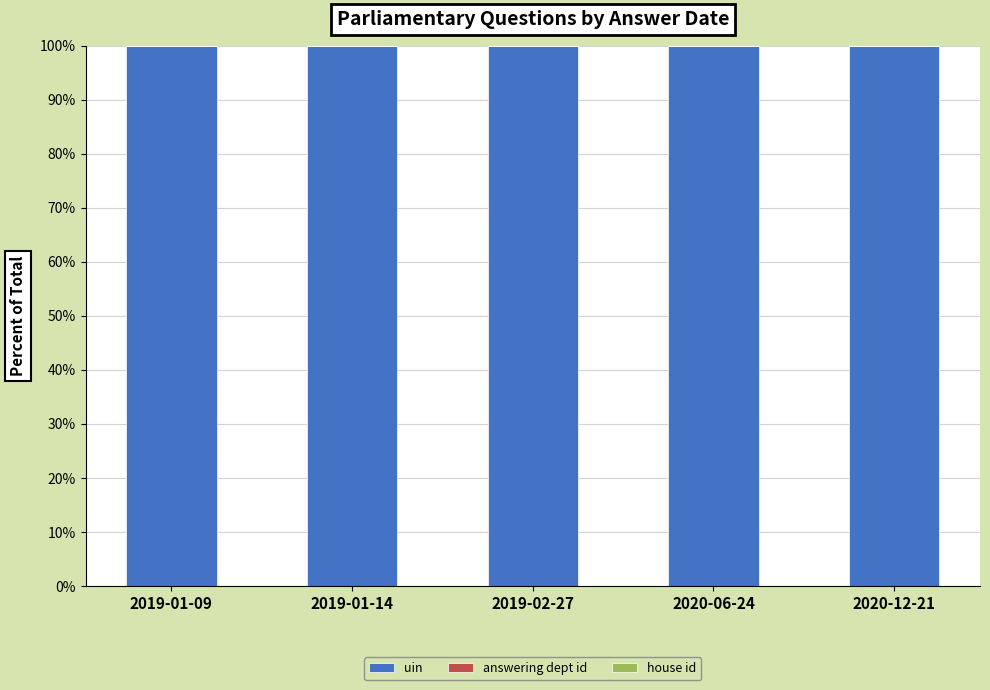

What is the highest value of the uin series?

100.0